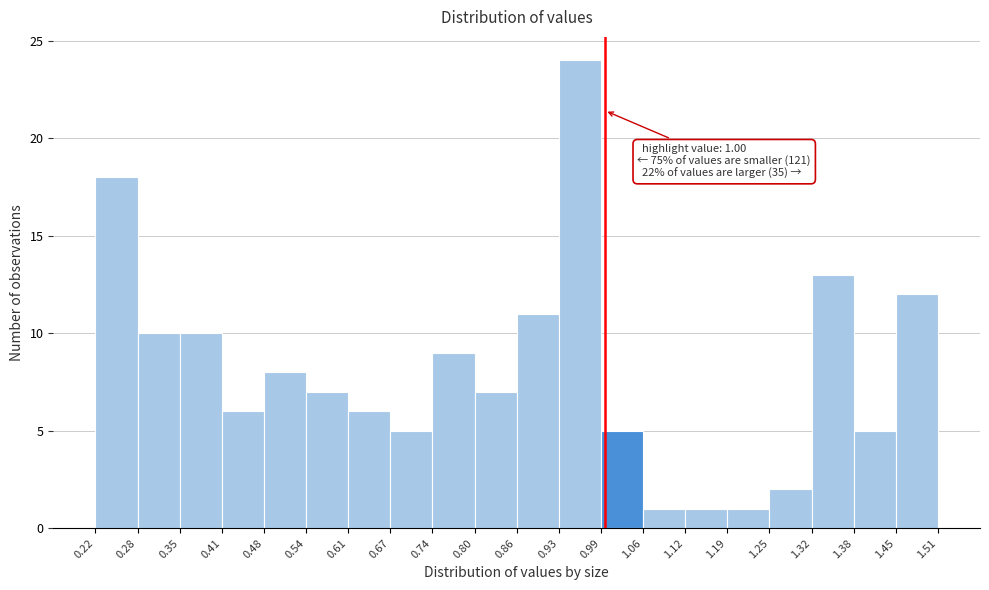

Which range on the x-axis has the tallest bar?

0.93 to 0.99